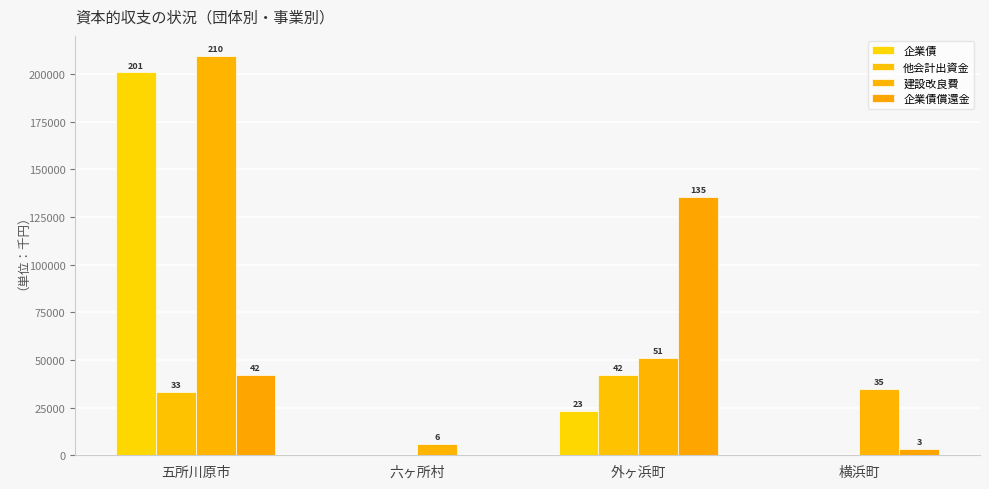

What is the sum of all 他会計出資金 values?

75361